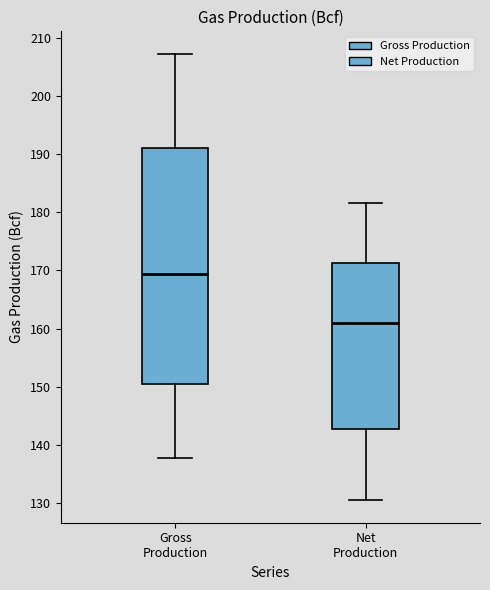

Where does the upper whisker of the box for Gross Production end on the y-axis? The values are not printed on the chart, so give them approximately, as read against the axis.

207